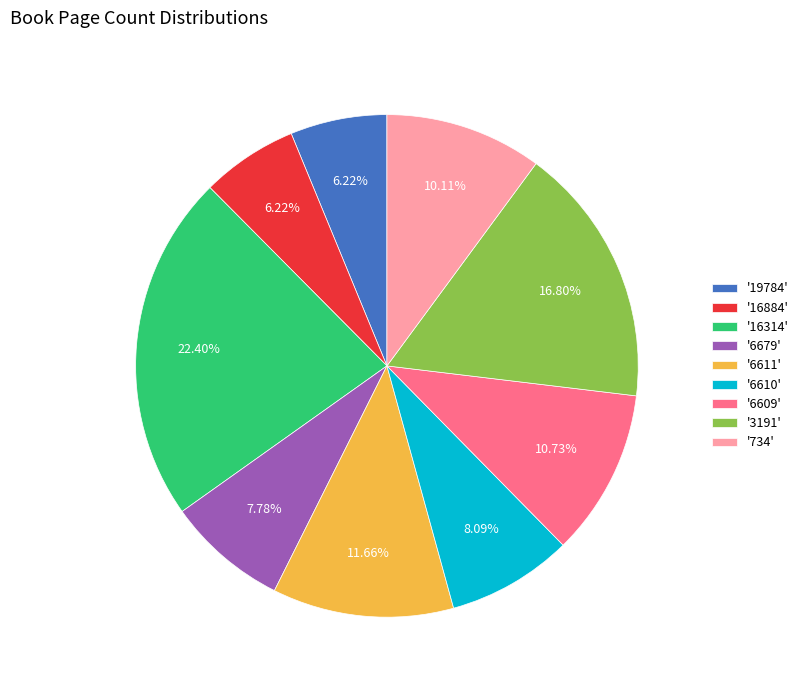

Do '6609' and '3191' together represent more than half of the pie?

No